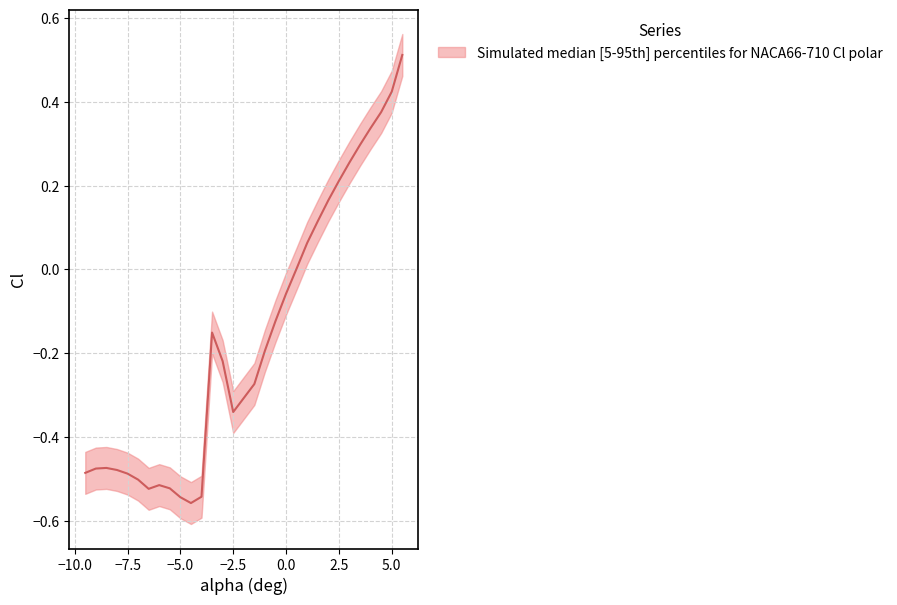

The Cl_upper series shows -0.8 at -6.0. True or false?

False